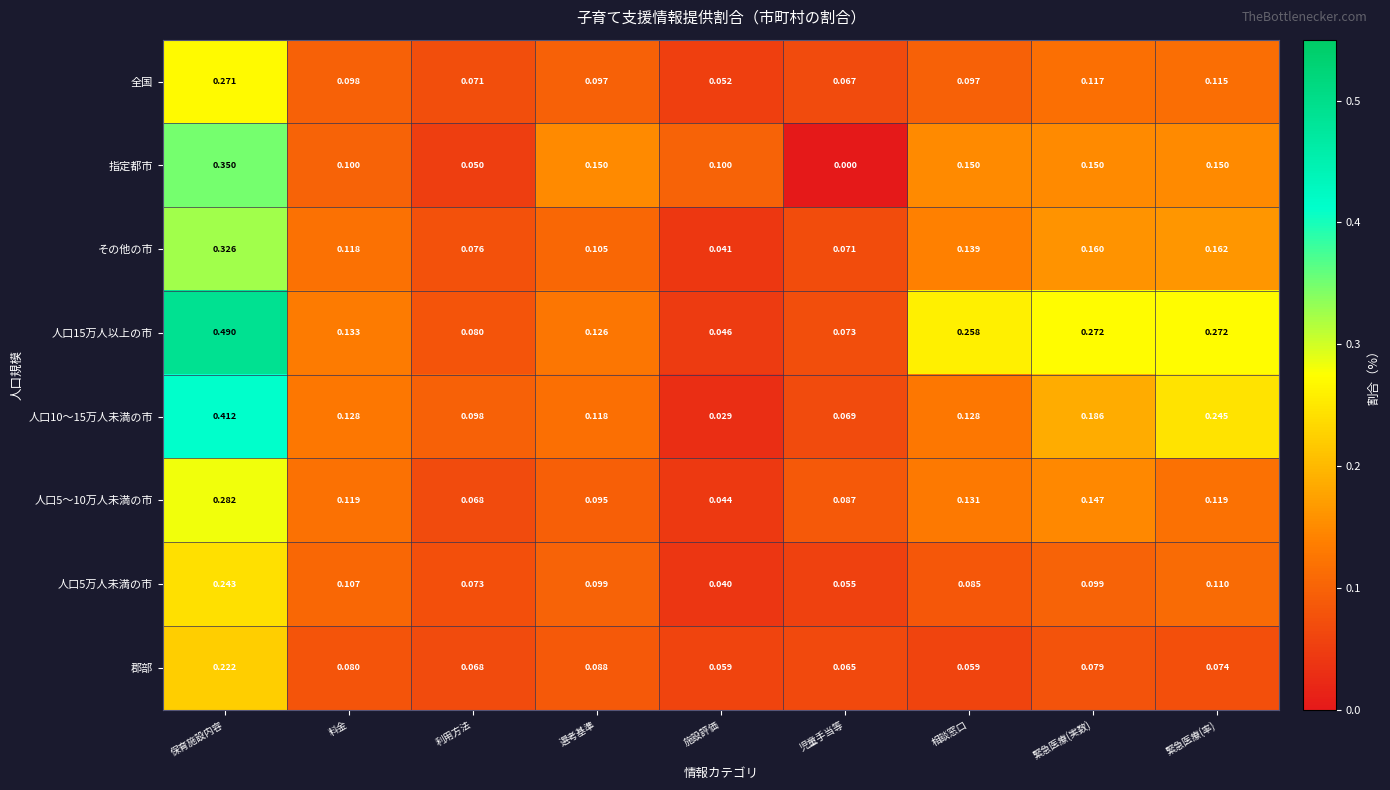

Where is 全国 nearest to the value 0?

施設評価